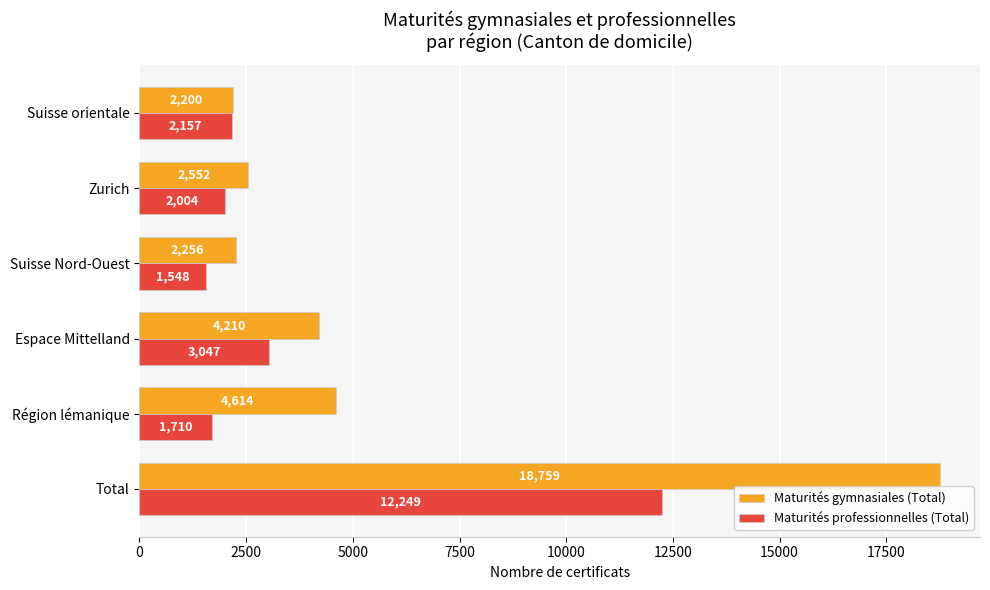

At how many categories does at least one series exceed 2589?

3